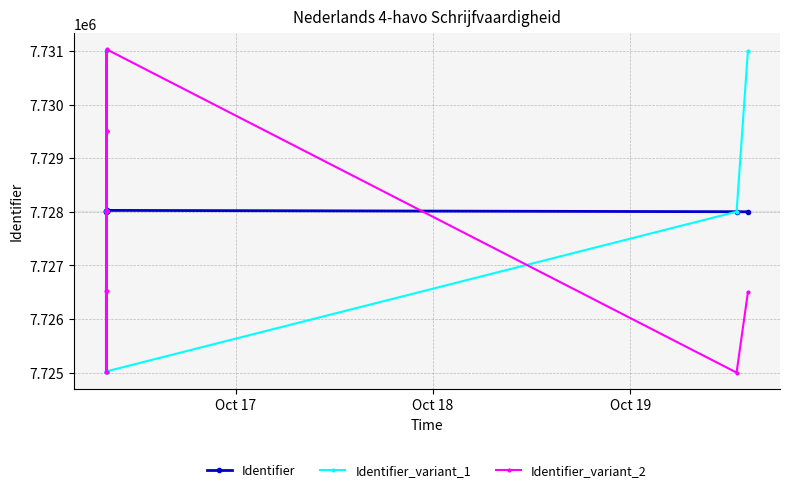

True or false: Identifier_variant_1 has more than 2 interior local peaks.

True